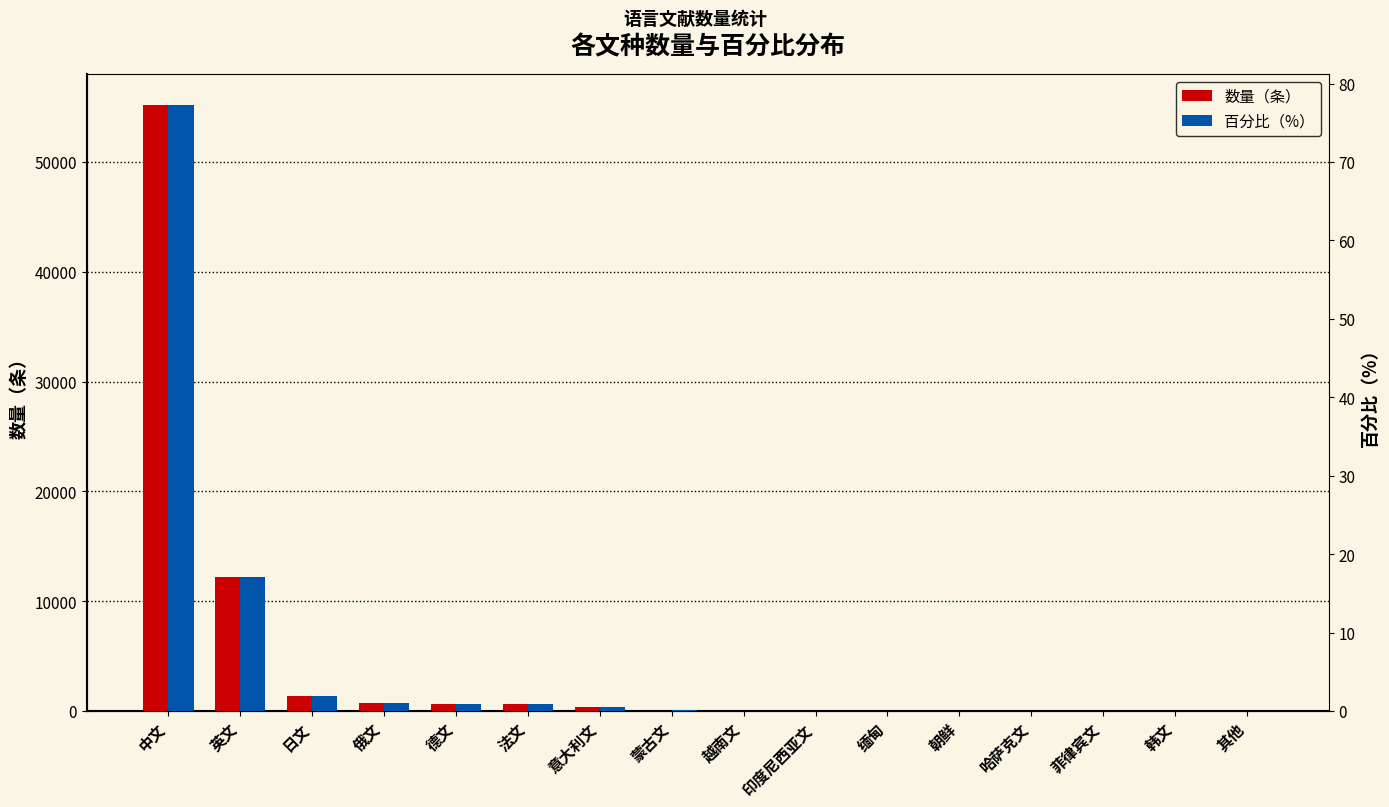

Which category has the lowest value in the 百分比（%） series?

其他